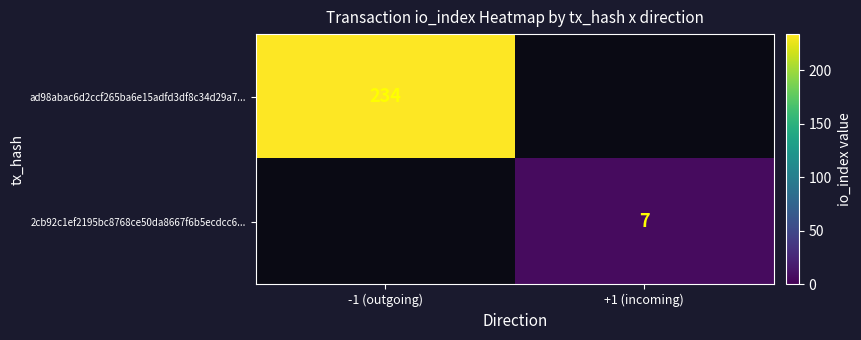

The 2cb92c1ef2195bc8768ce50da8667f6b5ecdcc6... series shows 7 at +1 (incoming). True or false?

True